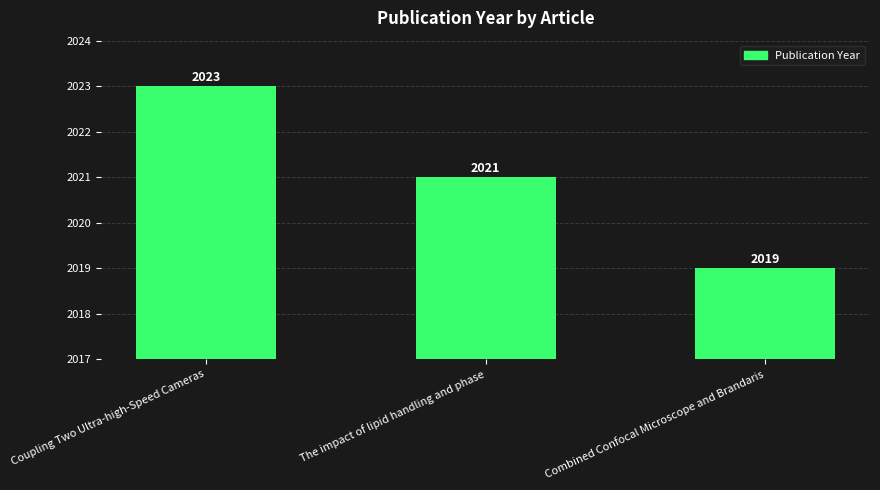

Does the chart contain stacked bars?

No